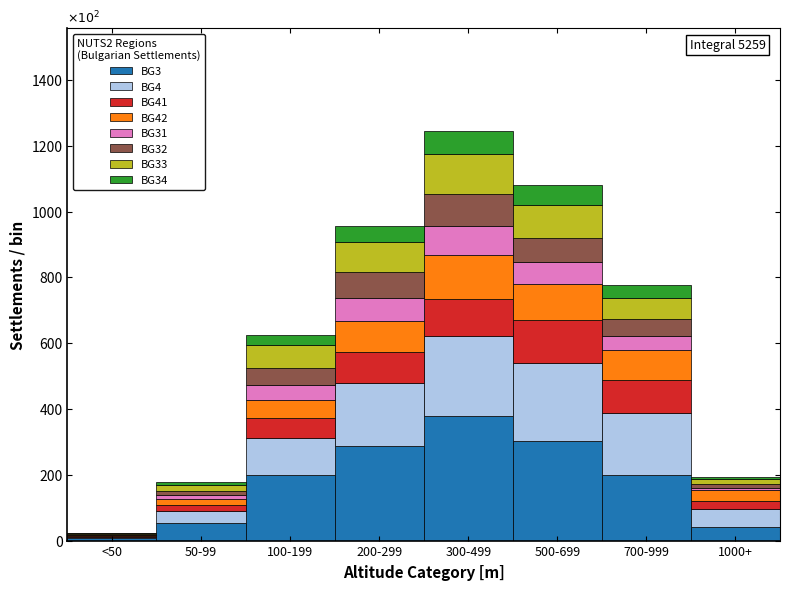

The value of BG3 at 1000+ is 41. True or false?

True